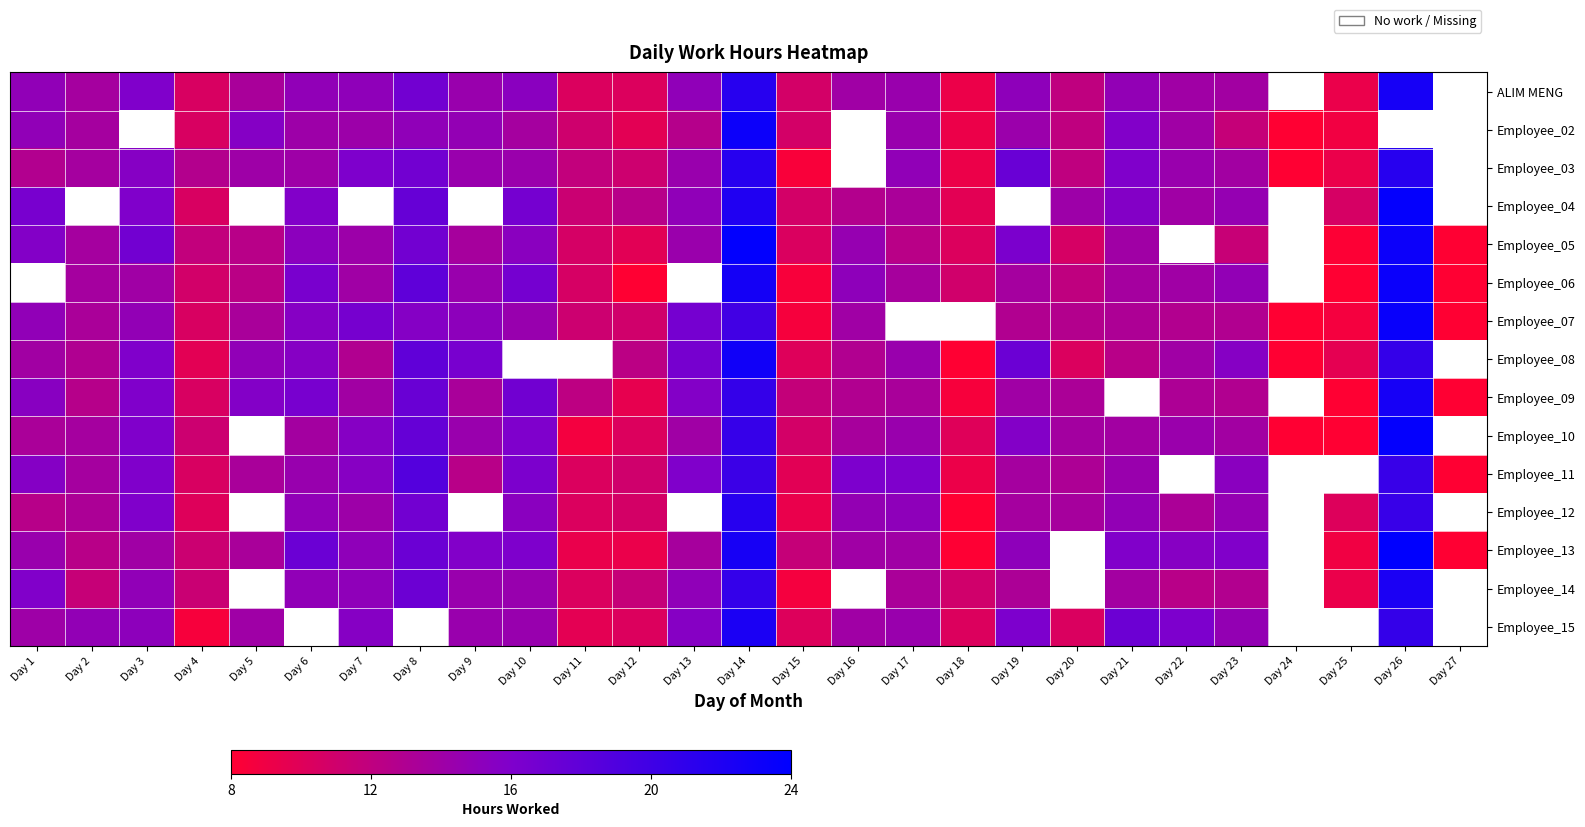

The Employee_10 series shows 20.9 at Day 1. True or false?

False